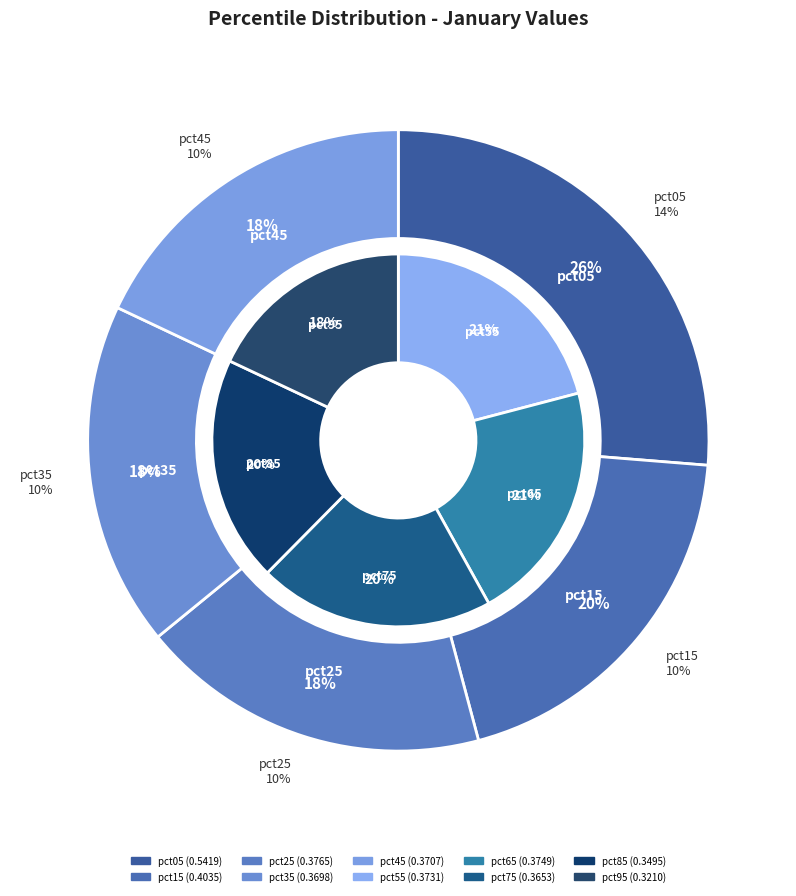

What is the largest slice in the pie chart?

pct05